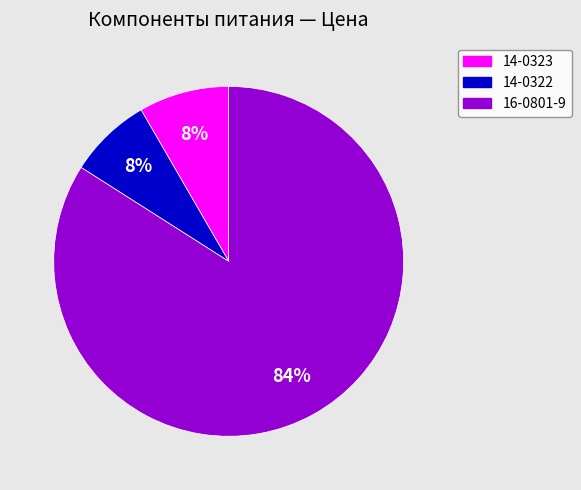

To the nearest percent, what is the combined percentage of 14-0322 and 14-0323?

16%